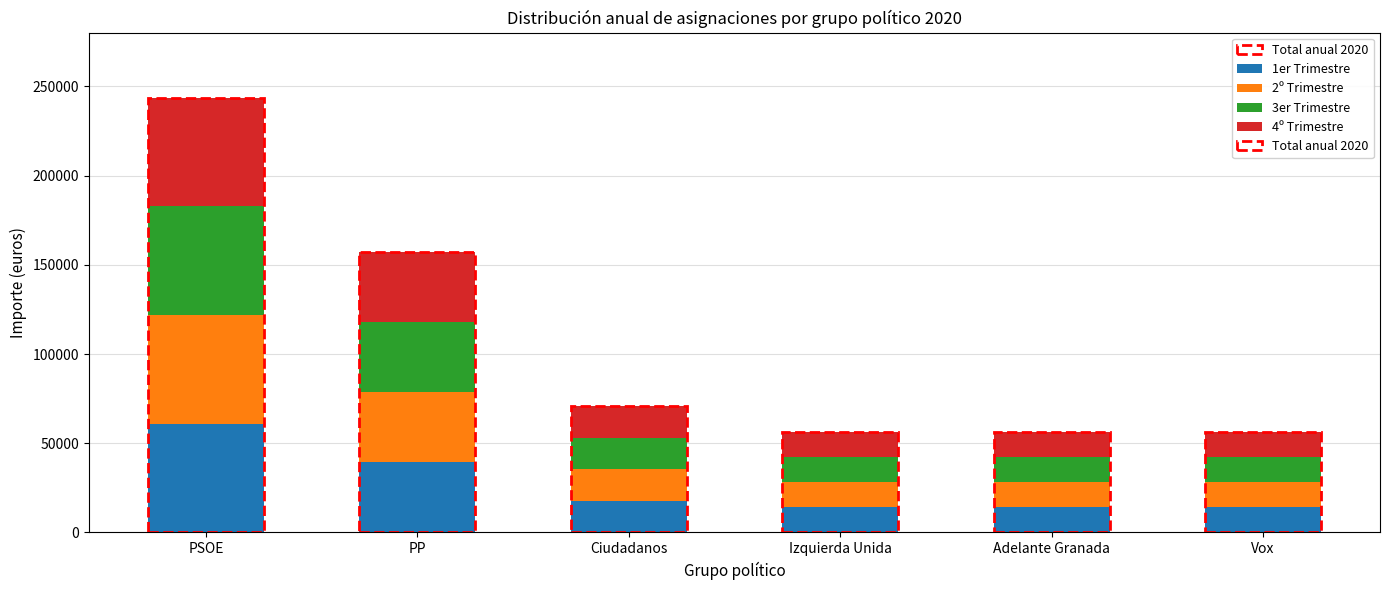

The value of 1er Trimestre at PP is 39300. True or false?

True